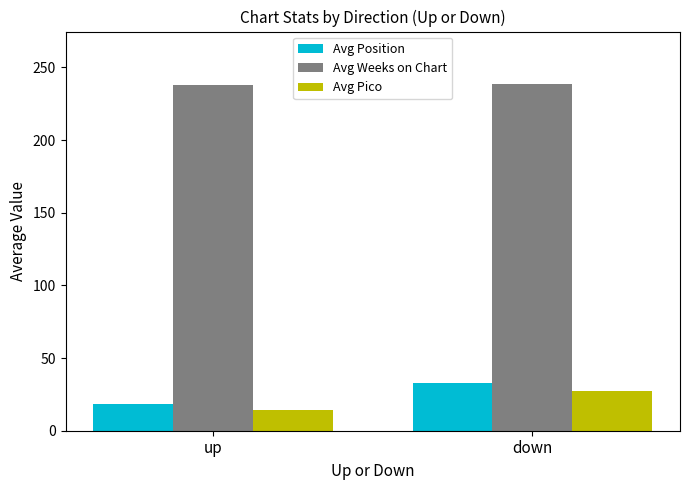

Does the chart contain any negative values?

No